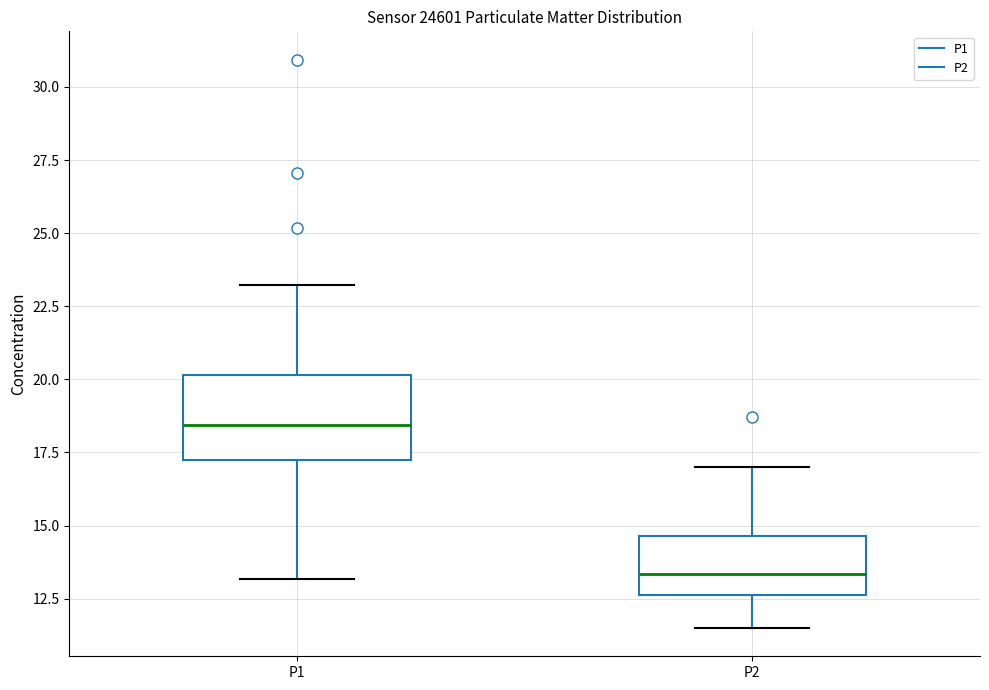

Reading left to right, transcribe this box plot: for each box, give where its median line is, the range the box spans, and where its two whiskers end, as read against the y-axis. The values are not printed on the chart, so give them approximately, as read against the axis.

P1: median 18.5, box 17.0 to 20.0, whiskers 13.0 to 23.0
P2: median 13.5, box 12.5 to 14.5, whiskers 11.5 to 17.0